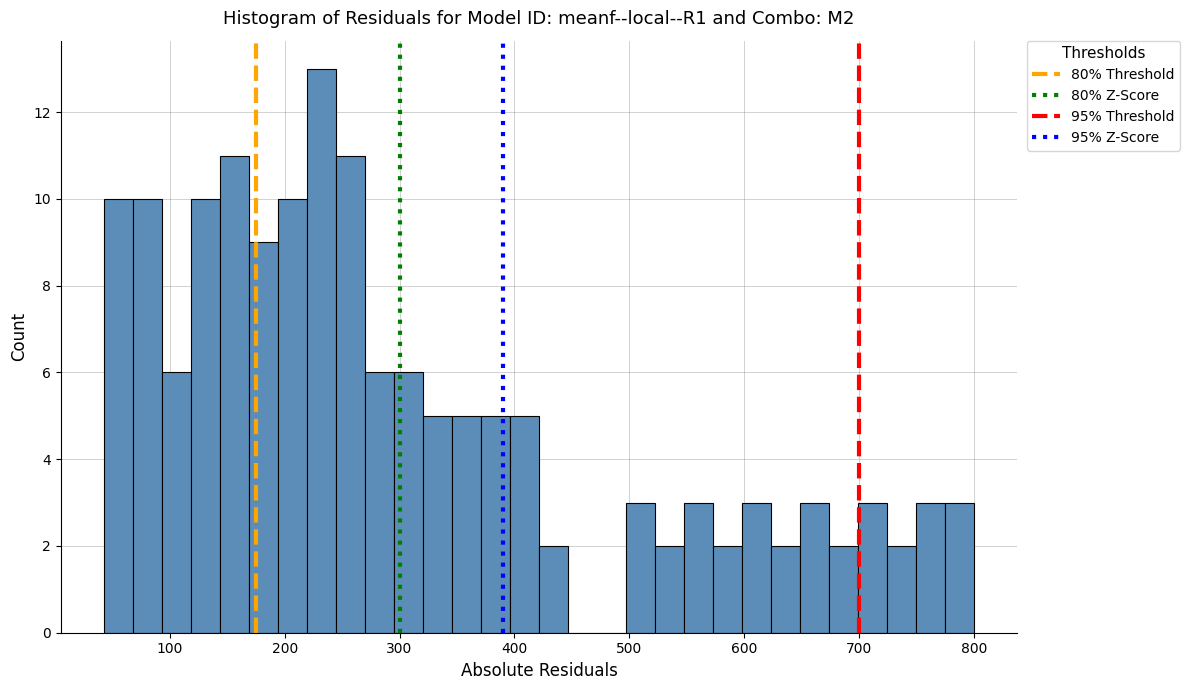

Around what value on the x-axis is the tallest bar? Give the approximate position of its centre, as read against the axis.

230